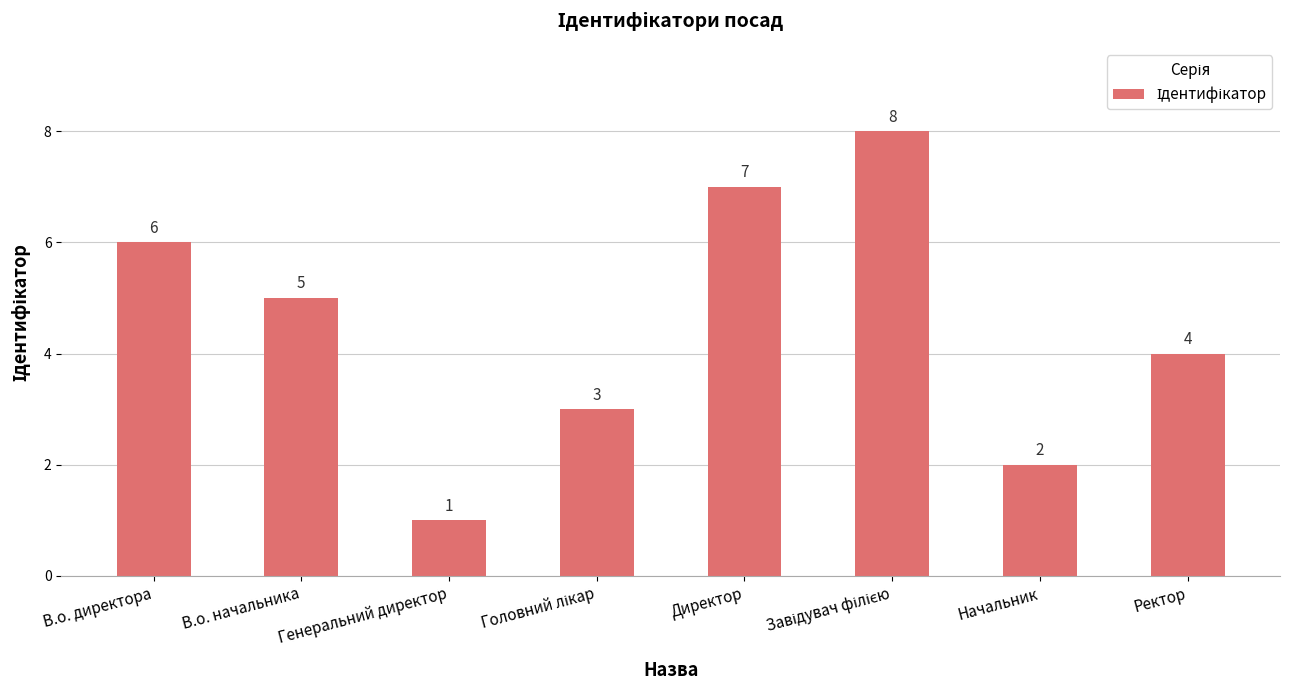

What is the greatest value displayed?

8